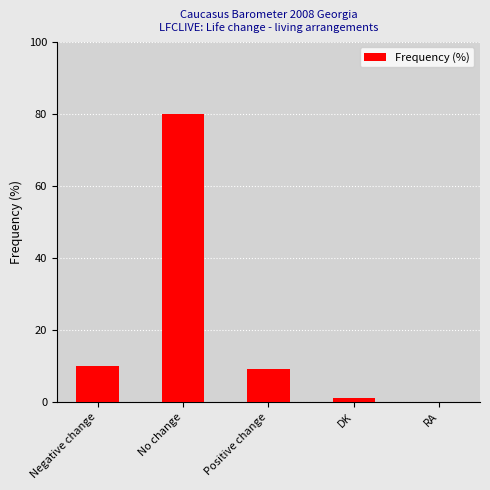

Reading left to right, extract all data points from this chart.

Negative change=10	No change=80	Positive change=9	DK=1	RA=0